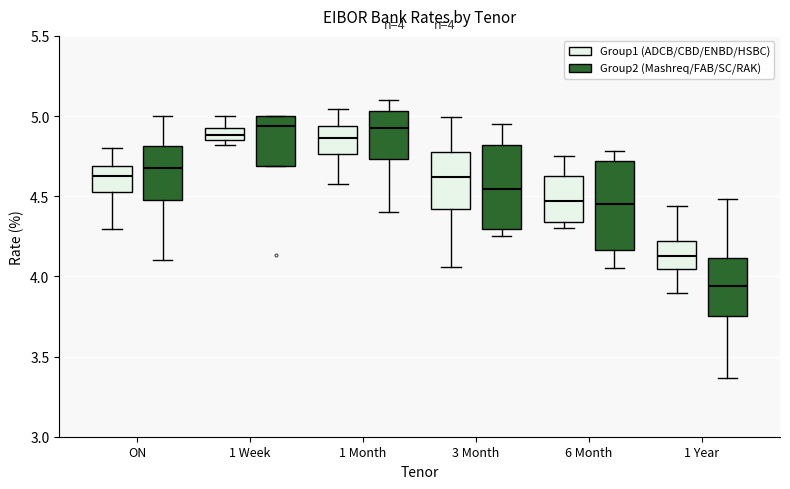

Which box's median line is the lowest?

1 Year (Group2 (Mashreq/FAB/SC/RAK))